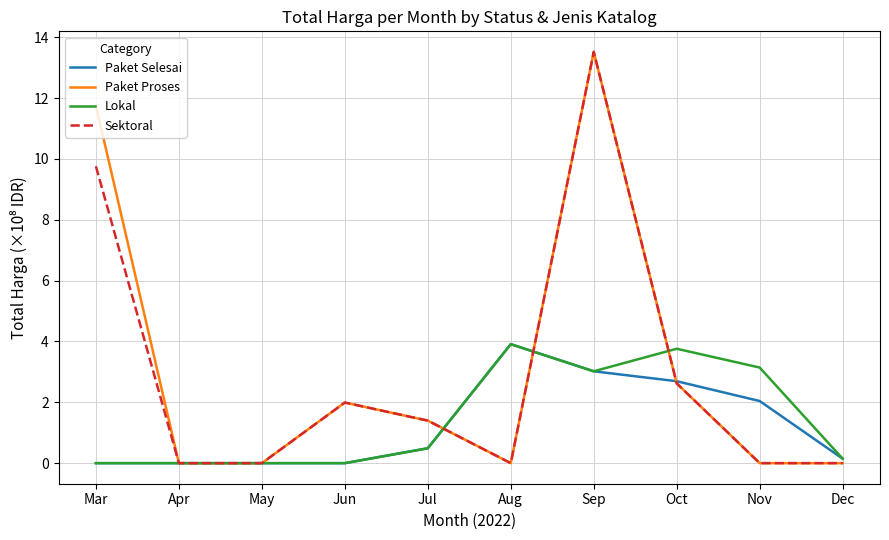

What is the sum of all Paket Selesai values?

12.3